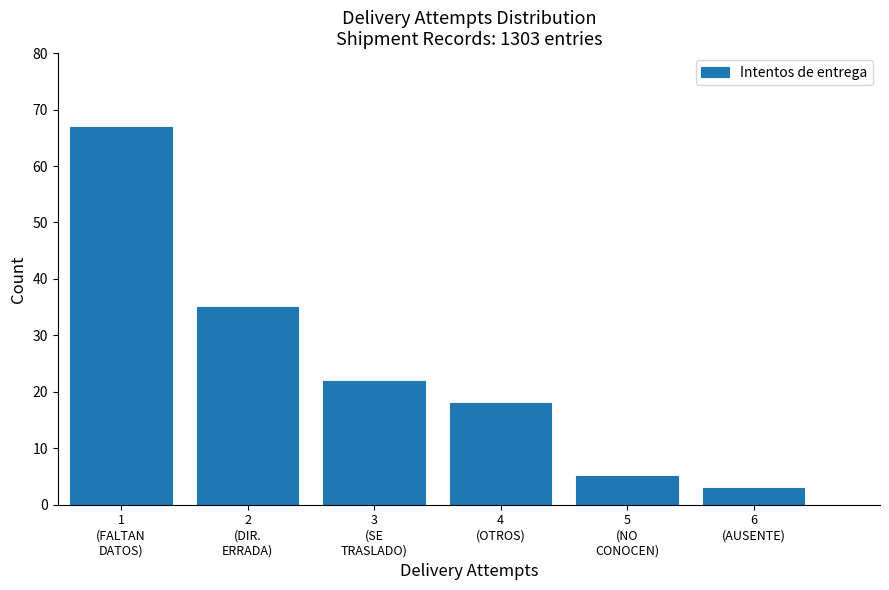

Reading left to right, transcribe all the data shown in this chart.

67	35	22	18	5	3